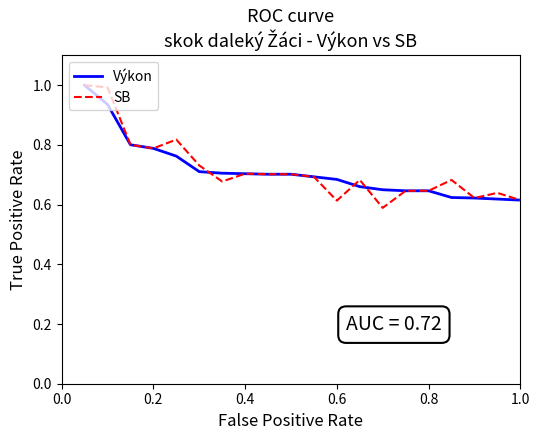

Count the number of categories in the chart.

20